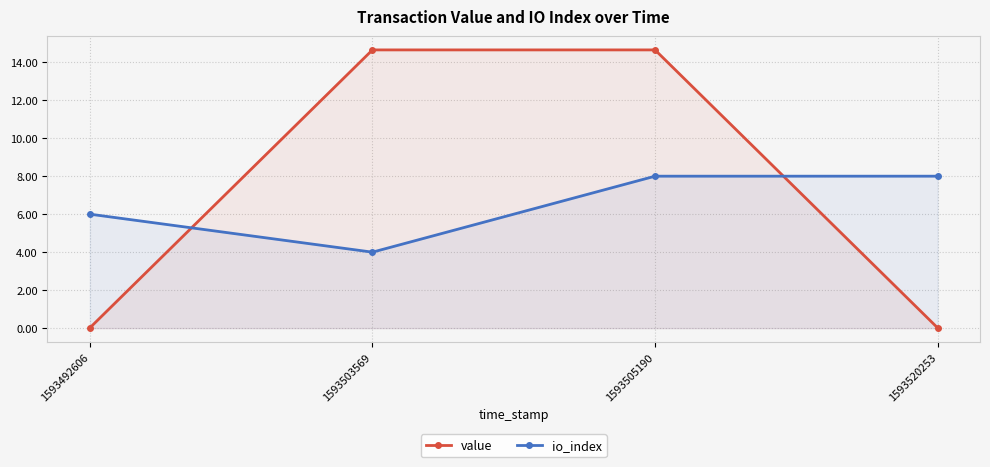

What is the sum of the value values at 1593492606 and 1593505190?

14.7